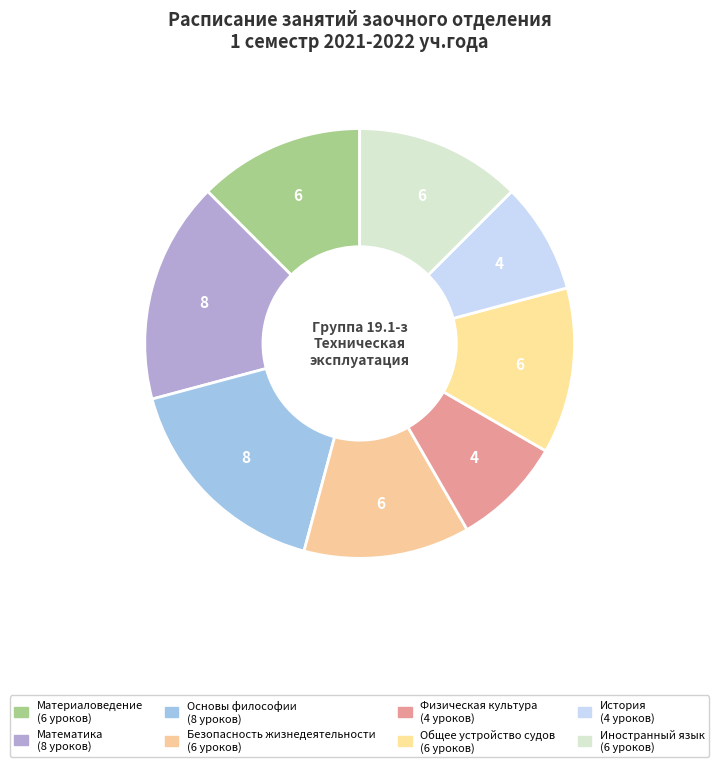

The Иностранный язык slice represents 1% of the pie. True or false?

False